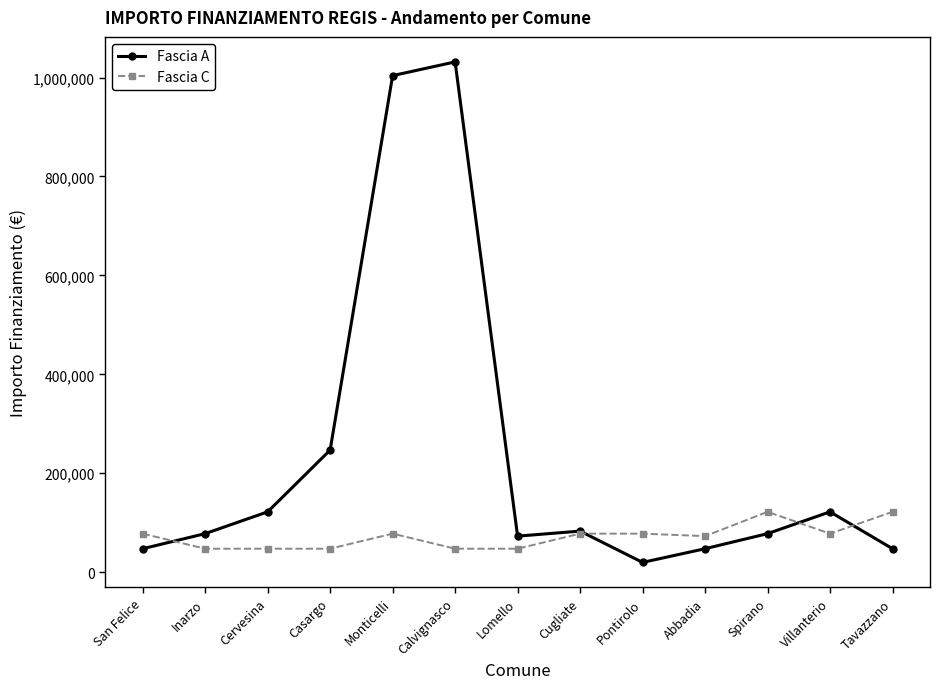

What is the average value of the Fascia A series?

230766